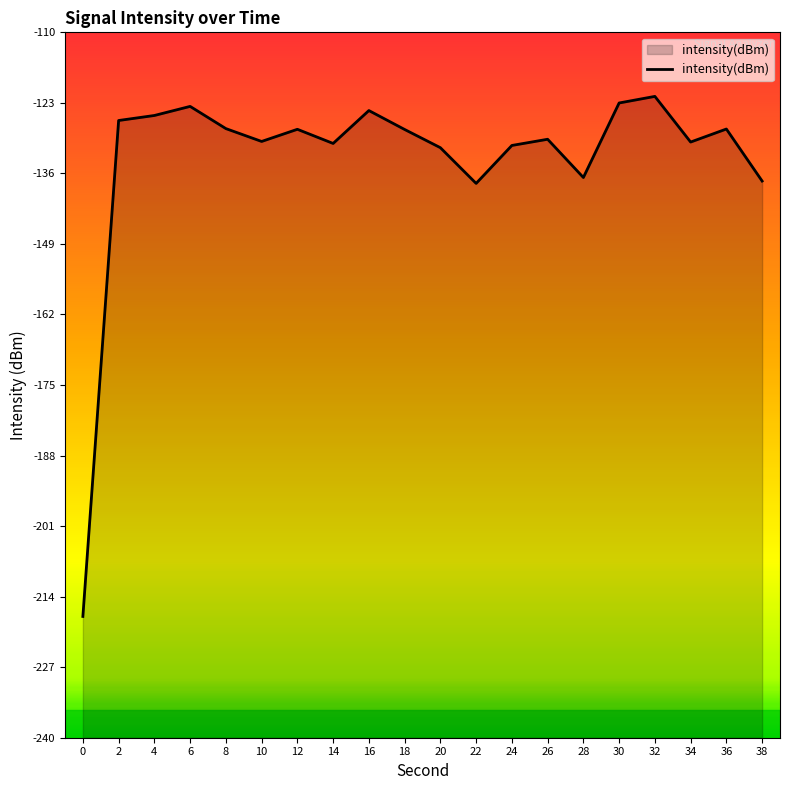

How many series are shown in this chart?

1